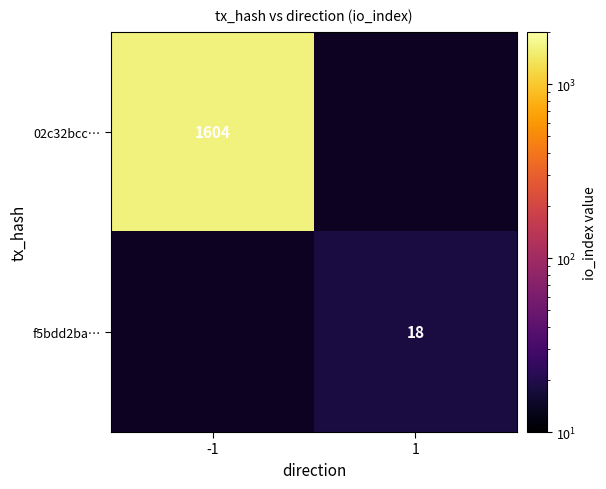

Is it true that f5bdd2ba… equals 29 at 1?

False